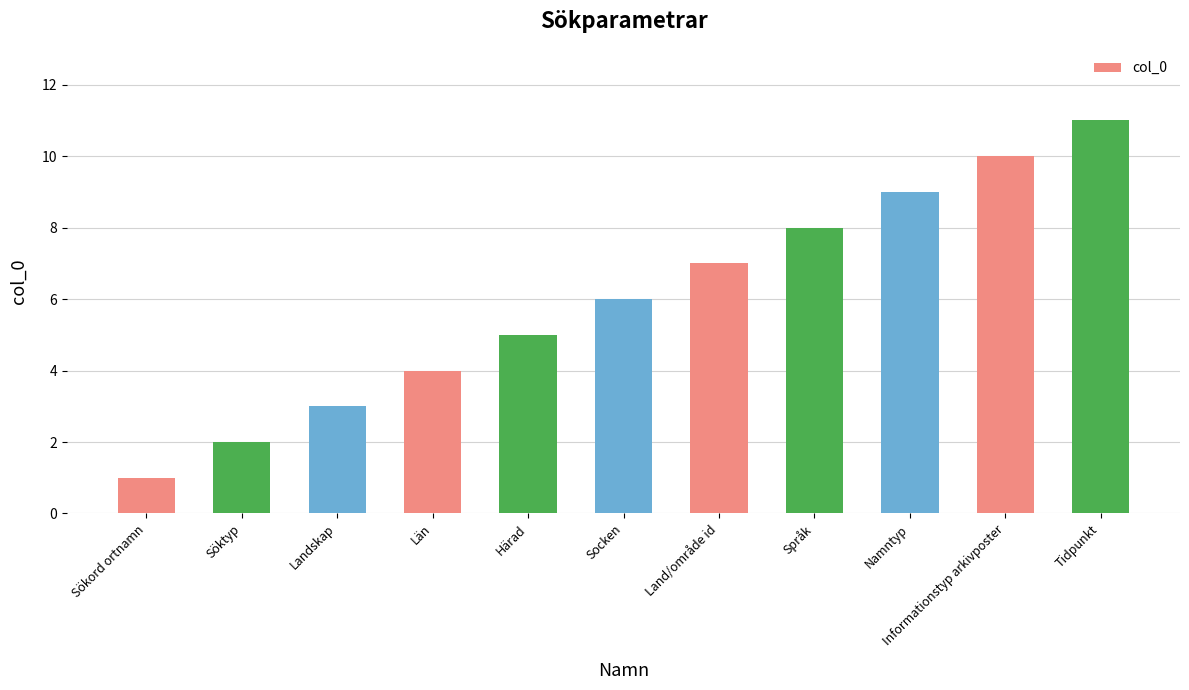

How many values are below 6?

5